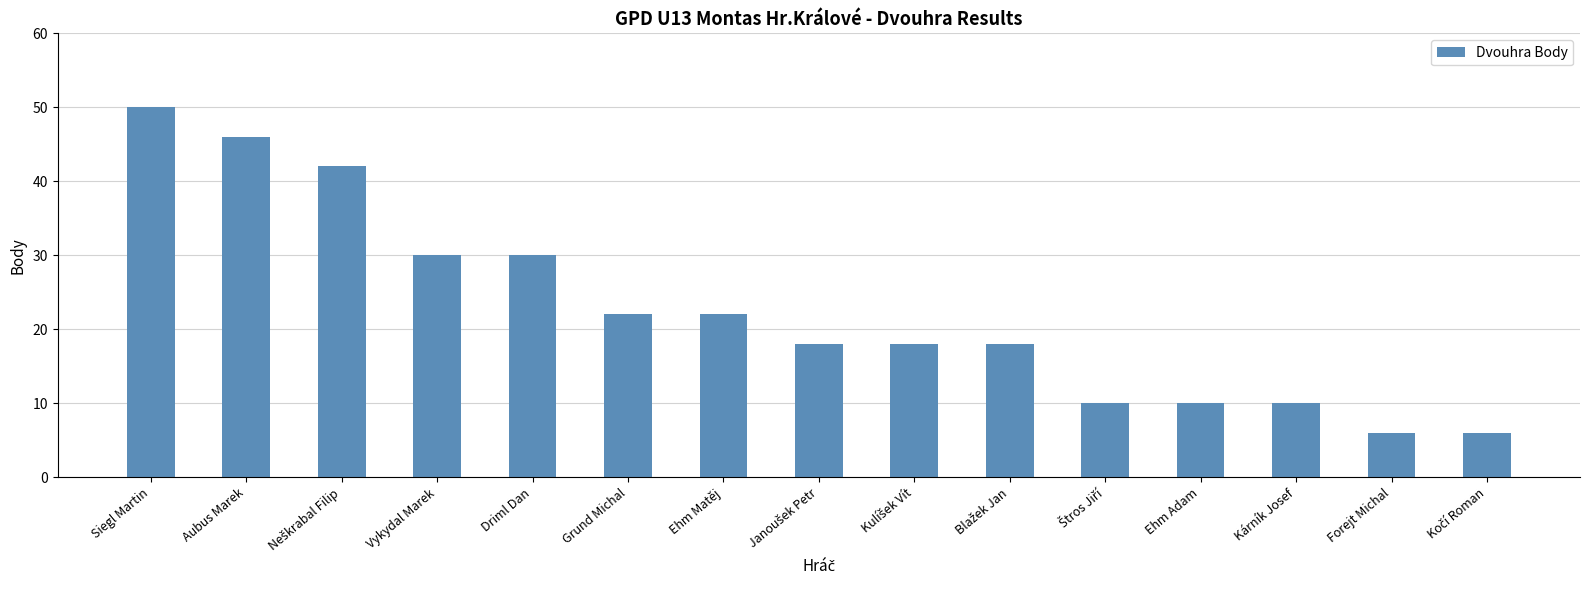

What is the label of the 4th bar from the left?

Vykydal Marek